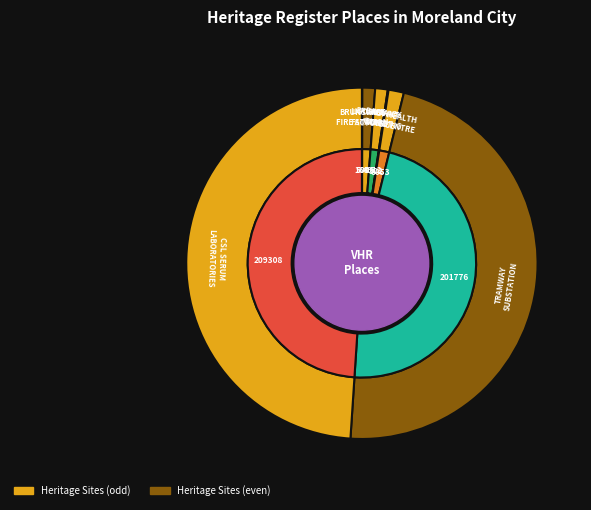

To the nearest percent, what percentage of the pie is CSL COMMONWEALTH SERUM LABORATORIES?

49%